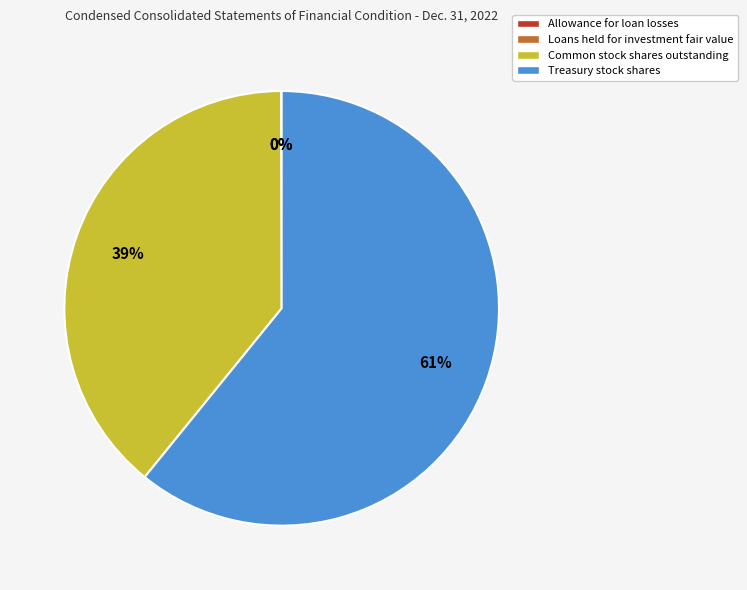

The Common stock shares outstanding slice represents 39% of the pie. True or false?

True